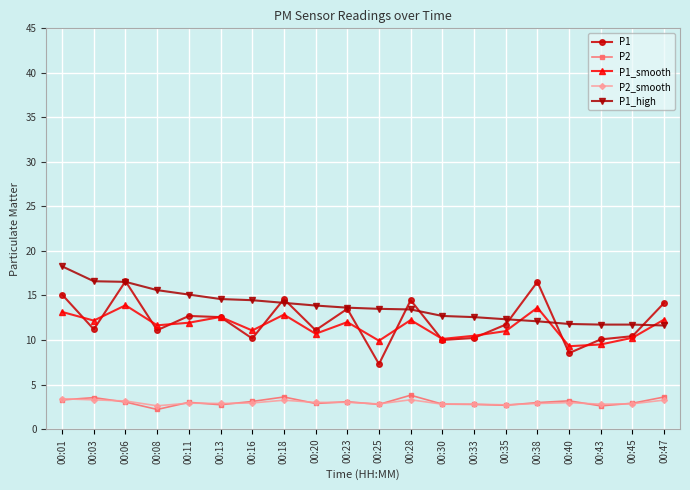

The value of P2 at 00:40 is 3.2. True or false?

True